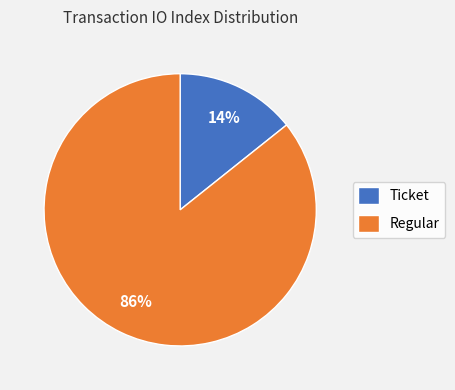

Is there a majority slice in this chart?

Yes